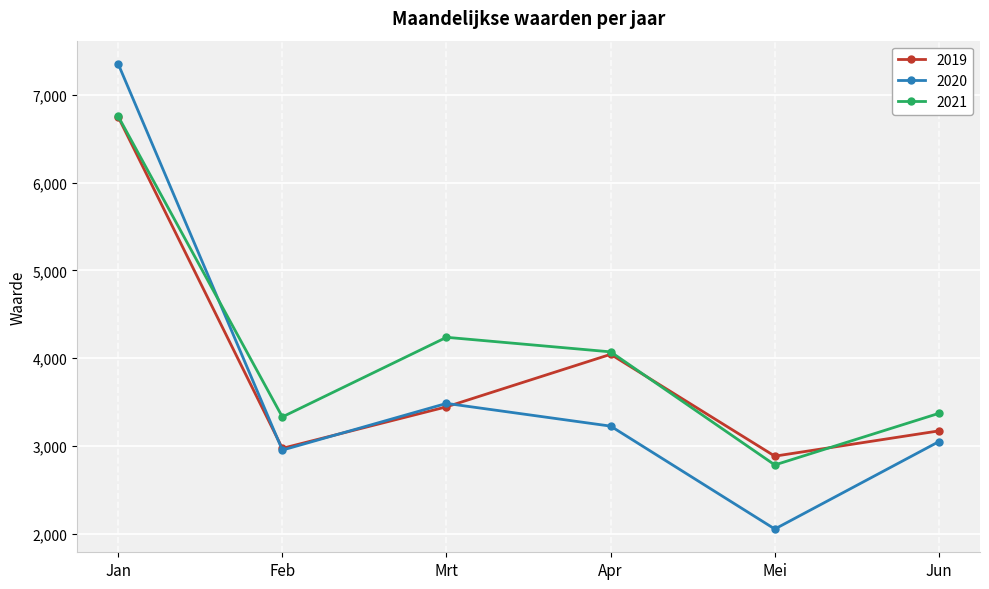

What value does the 2021 series have at Apr?

4073